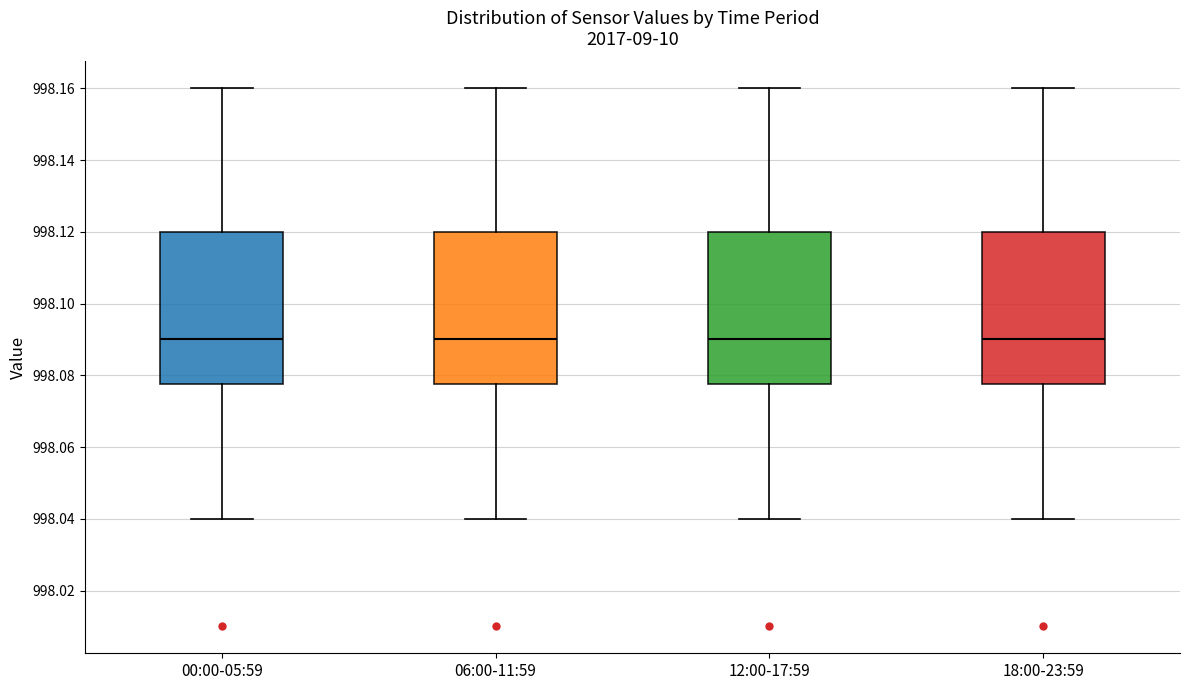

Reading left to right, read every box against the y-axis: the position of its median line, the range the box covers, and the ends of its whiskers. The values are not printed on the chart, so give them approximately, as read against the axis.

00:00-05:59: median 998.090, box 998.078 to 998.120, whiskers 998.040 to 998.160
06:00-11:59: median 998.090, box 998.078 to 998.120, whiskers 998.040 to 998.160
12:00-17:59: median 998.090, box 998.078 to 998.120, whiskers 998.040 to 998.160
18:00-23:59: median 998.090, box 998.078 to 998.120, whiskers 998.040 to 998.160